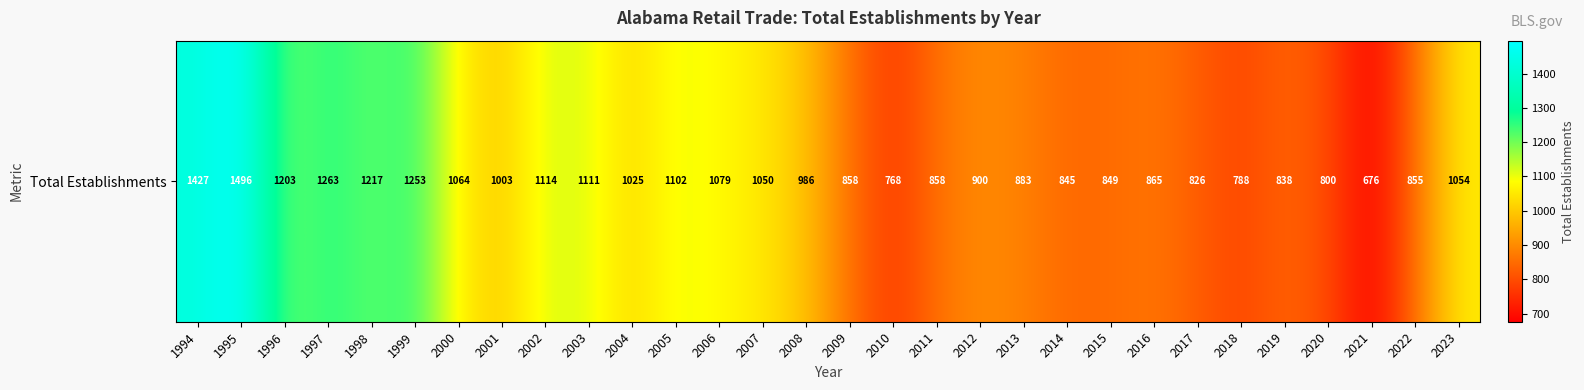

What is the ratio of the value at 2022 to the value at 2009?

1.0